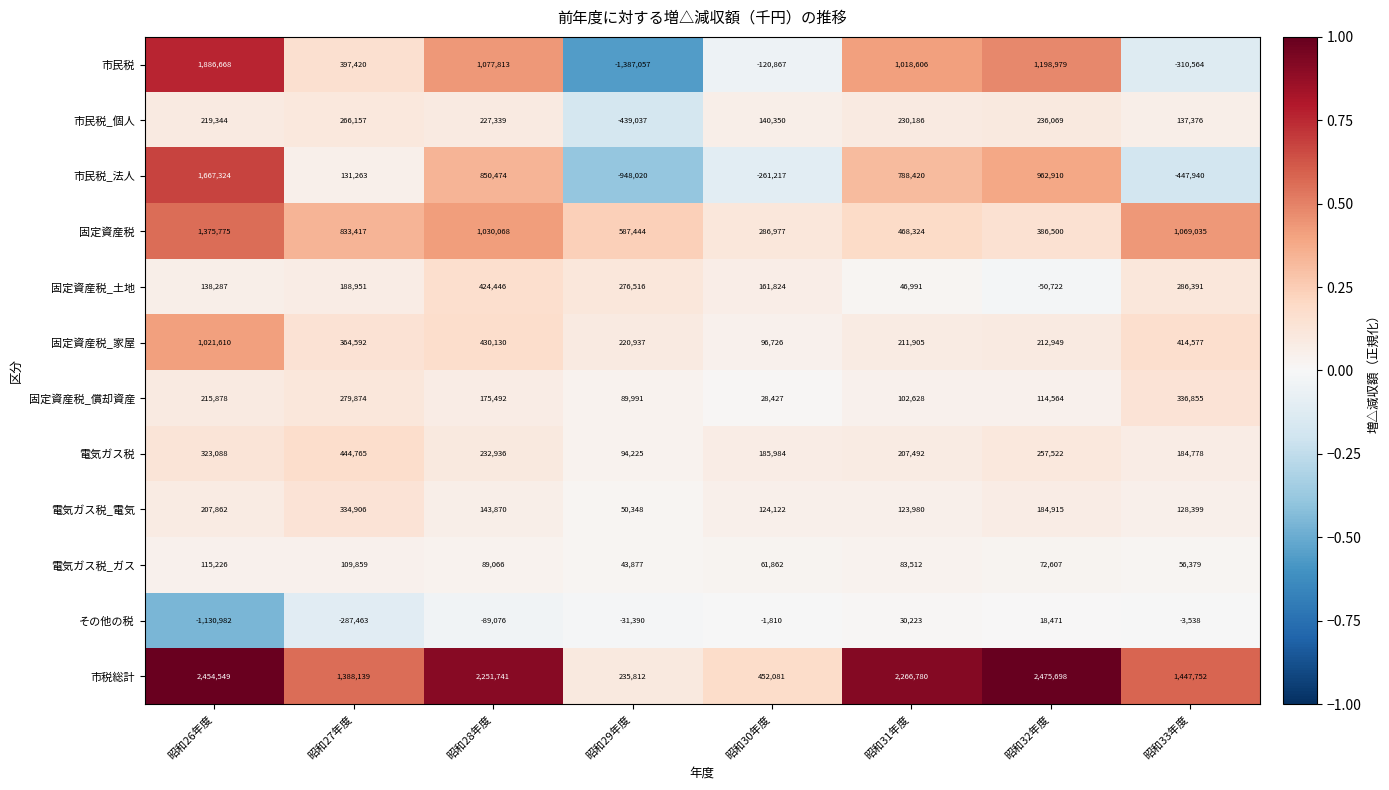

At which label does 市民税_法人 reach its peak?

昭和26年度